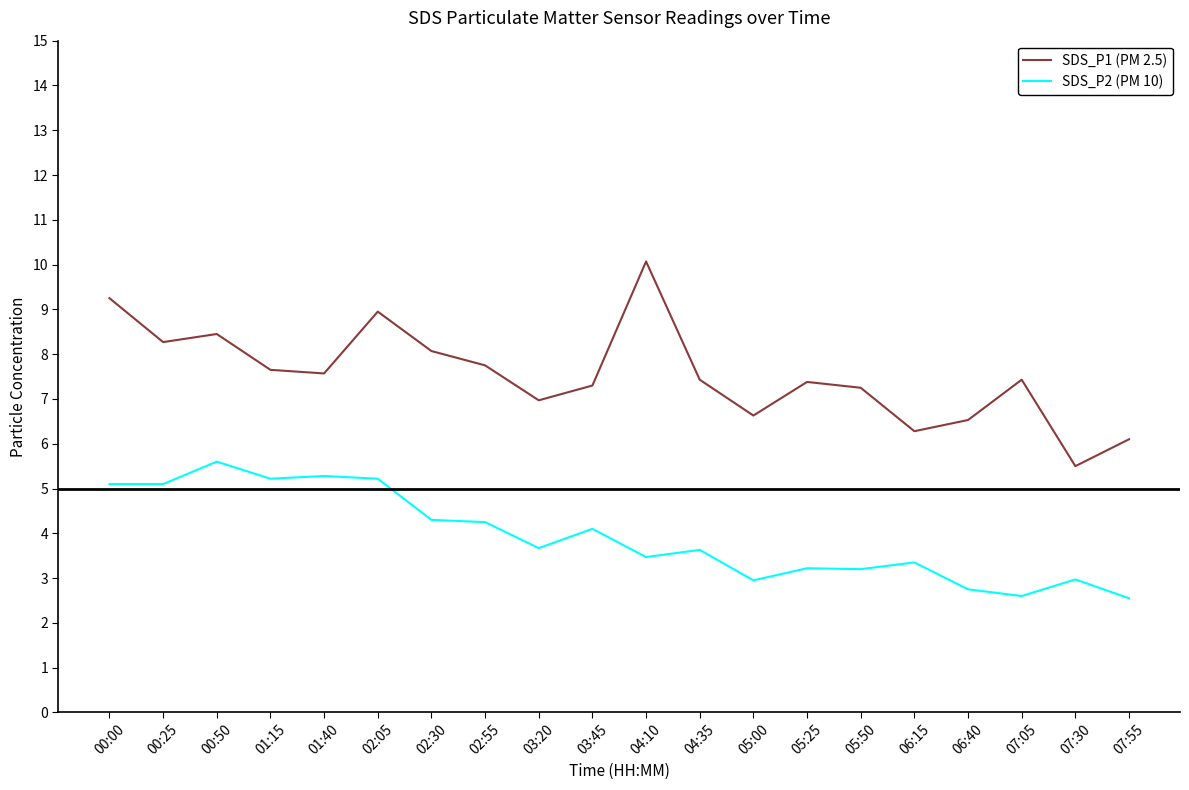

True or false: SDS_P2 (PM 10) and SDS_P1 (PM 2.5) intersect in this chart.

False